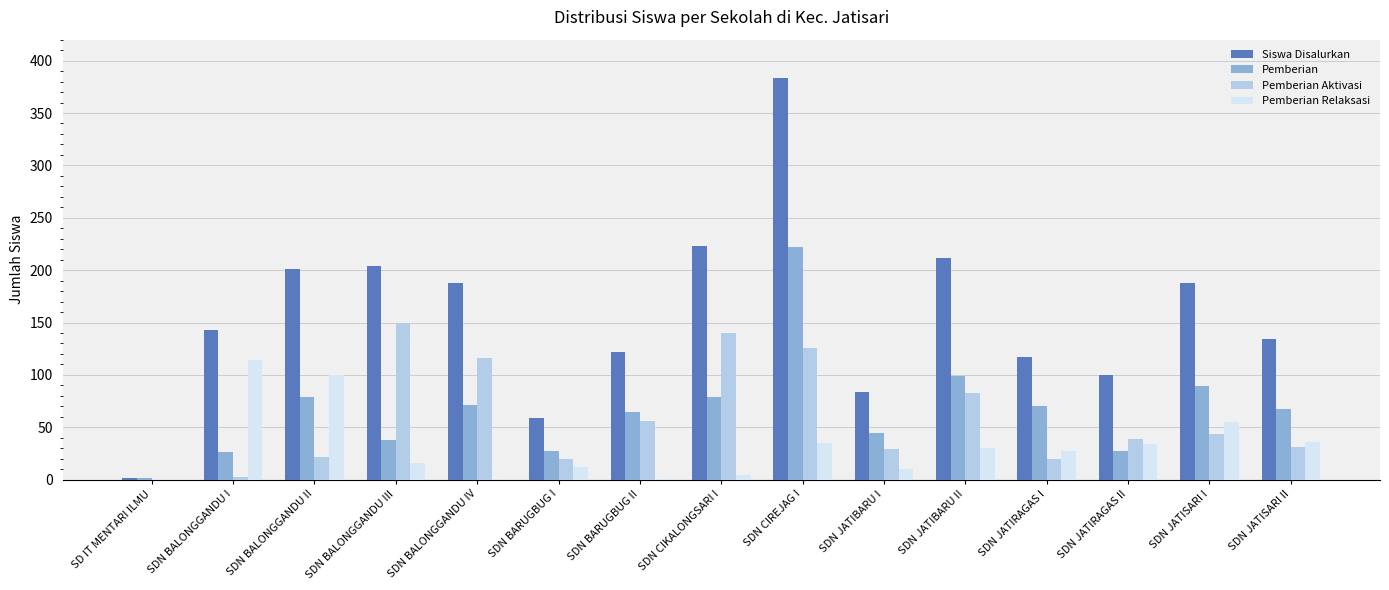

The Siswa Disalurkan series shows 188 at SDN BALONGGANDU IV. True or false?

True